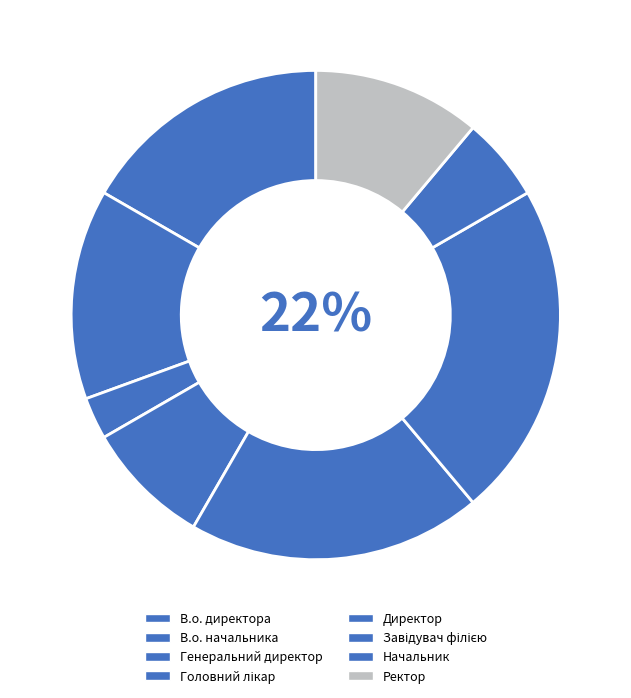

How many segments does this pie chart have?

8